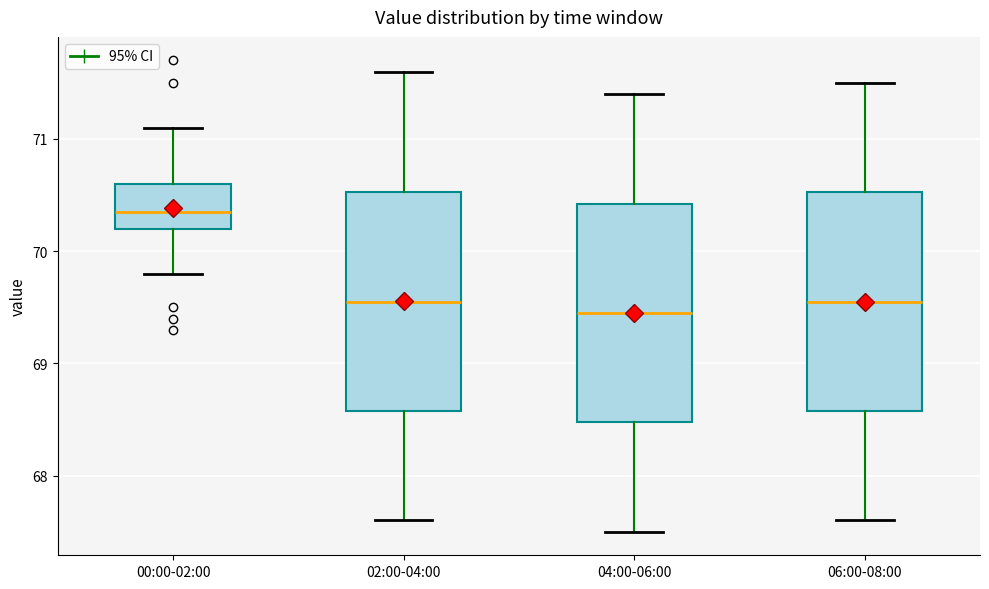

Reading left to right, read every box against the y-axis: the position of its median line, the range the box covers, and the ends of its whiskers. The values are not printed on the chart, so give them approximately, as read against the axis.

00:00-02:00: median 70.4, box 70.2 to 70.6, whiskers 69.8 to 71.1
02:00-04:00: median 69.6, box 68.6 to 70.5, whiskers 67.6 to 71.6
04:00-06:00: median 69.5, box 68.5 to 70.4, whiskers 67.5 to 71.4
06:00-08:00: median 69.6, box 68.6 to 70.5, whiskers 67.6 to 71.5